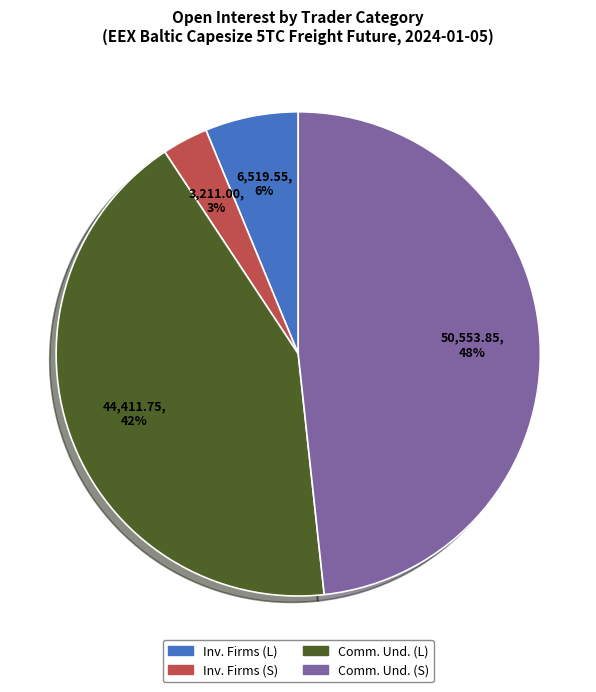

Does any single category account for the majority?

No